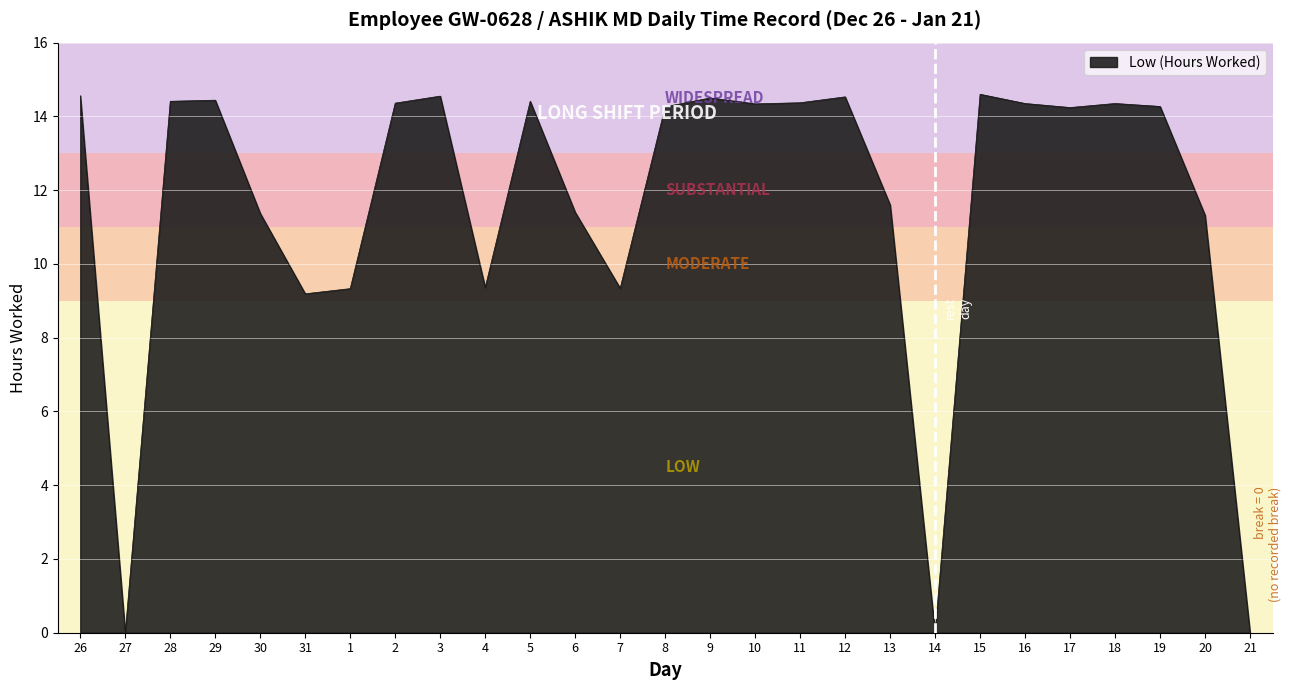

Where is the data nearest to the value 7?

31